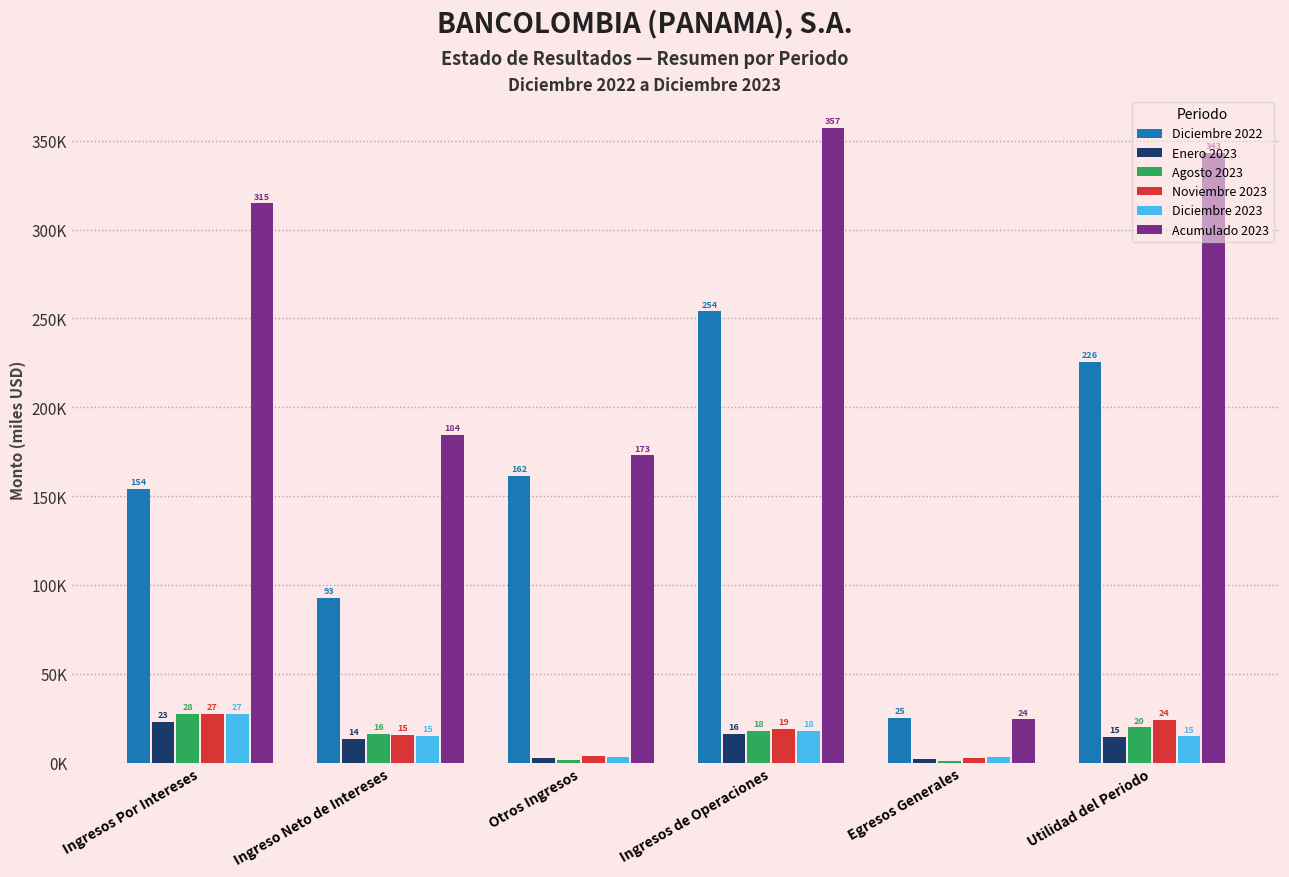

What is the sum of the Enero 2023 values at Egresos Generales and Otros Ingresos?

4.4